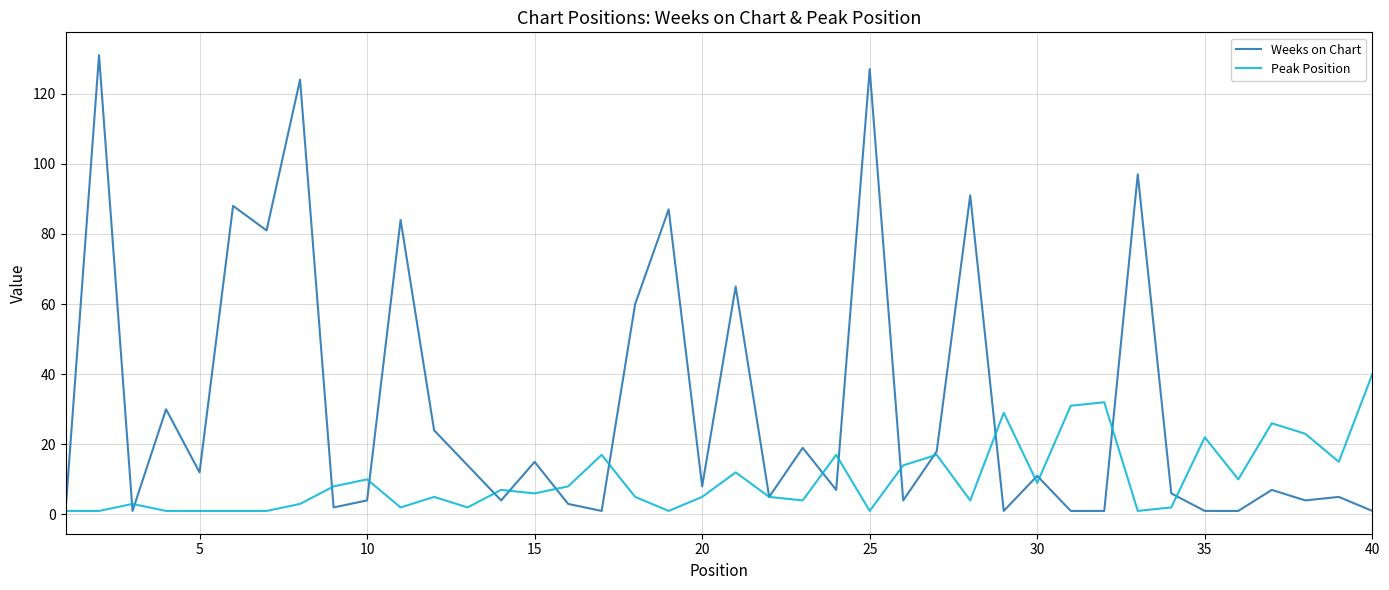

What is the average value of the Peak Position series?

10